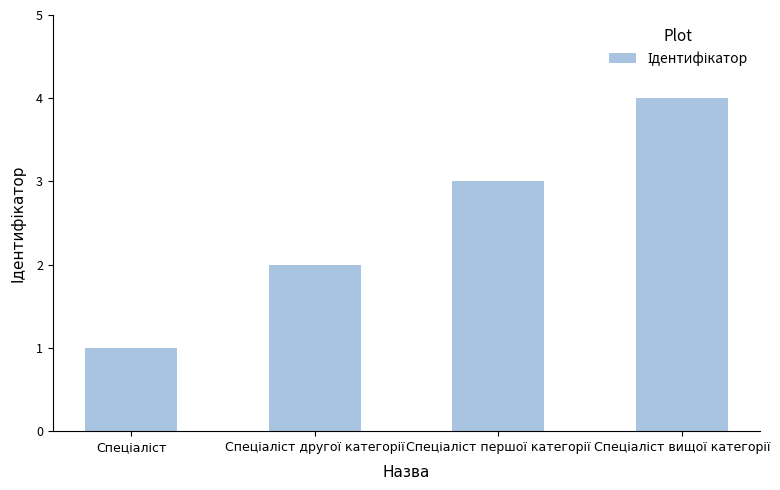

Are the bars grouped side by side (vs. stacked)?

No